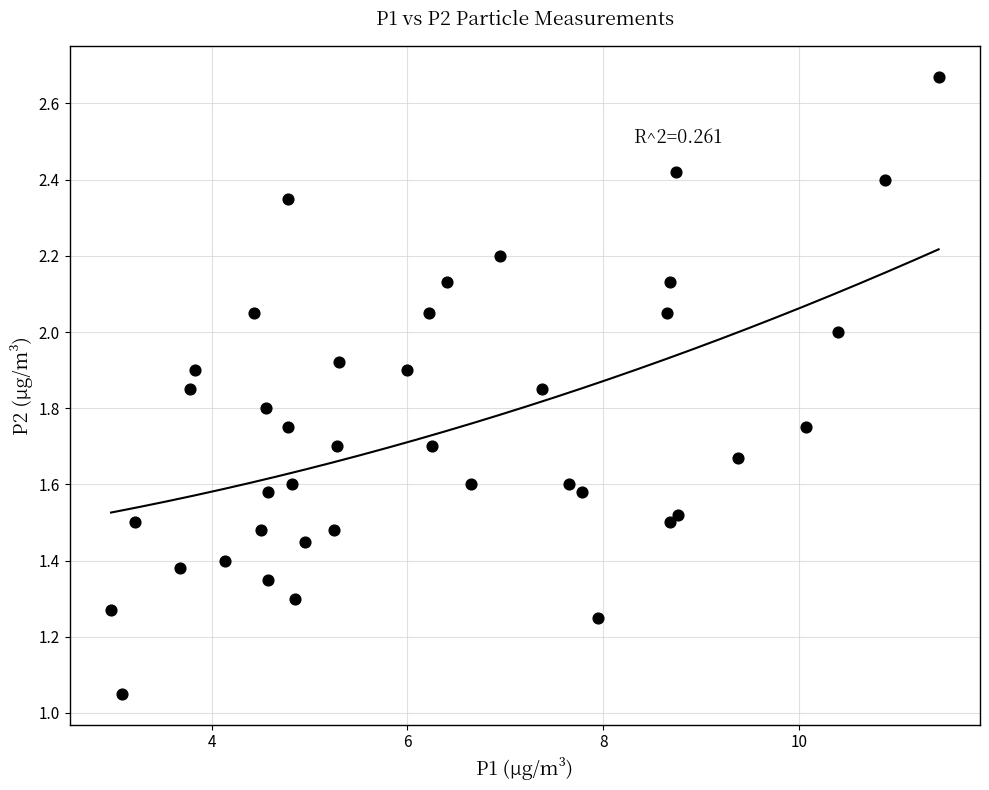

What is the range of X values (max minus min)?

8.5